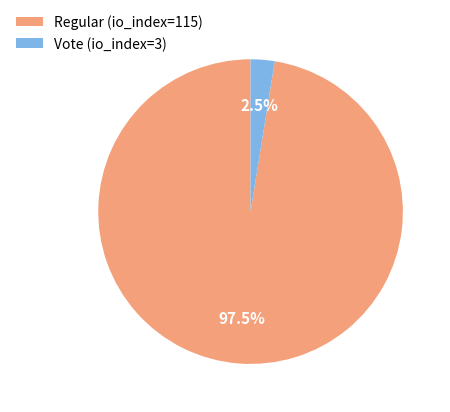

Which has a higher value, Regular (io_index=115) or Vote (io_index=3)?

Regular (io_index=115)